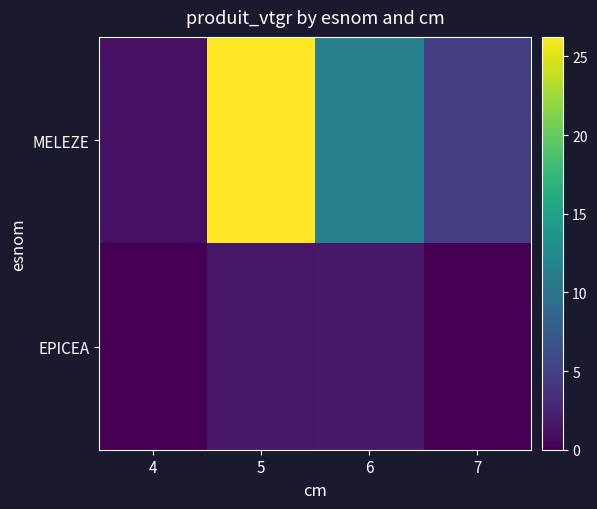

What is the maximum value shown in the chart?

26.2